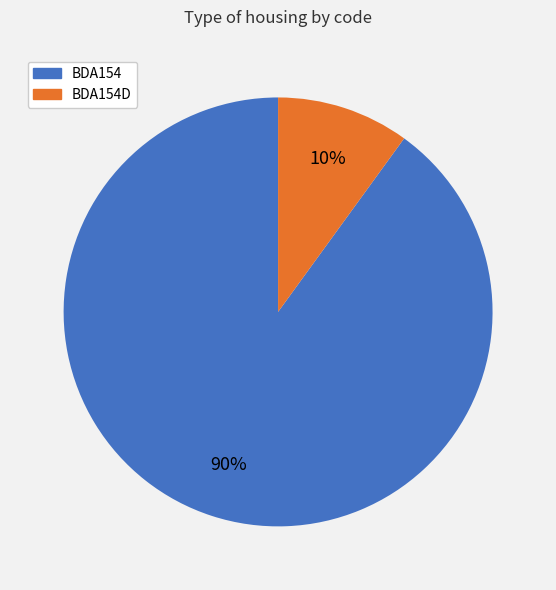

To the nearest percent, what is the difference between the largest and smallest slice percentages?

80%